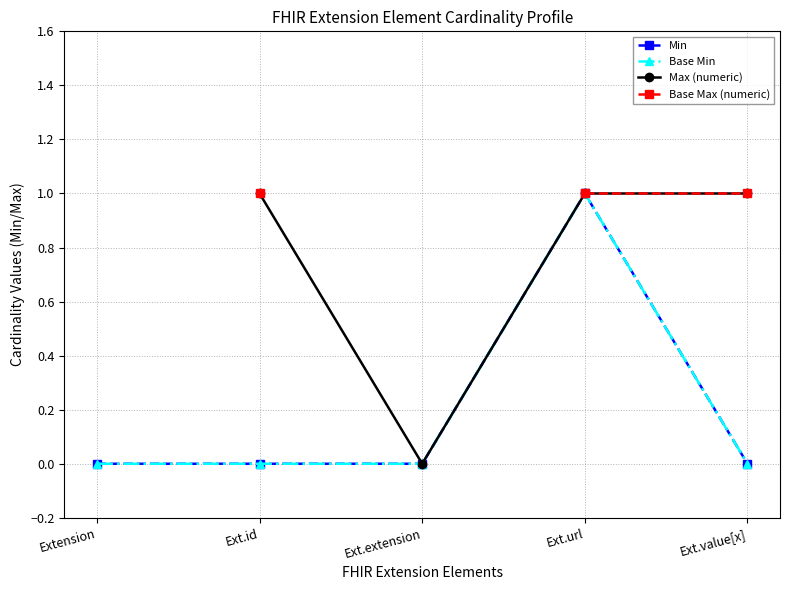

True or false: Base Max (numeric) and Base Min cross at least once.

False